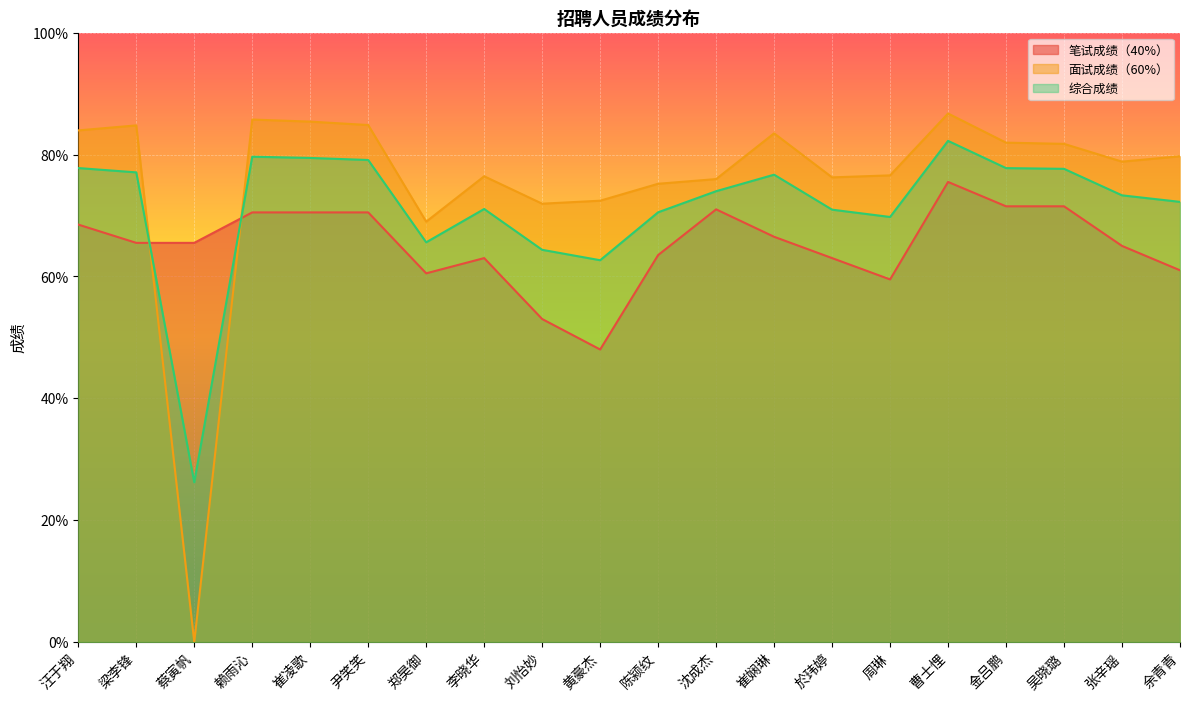

List the series in order of their peak value, highest first.

面试成绩（60%）, 综合成绩, 笔试成绩（40%）